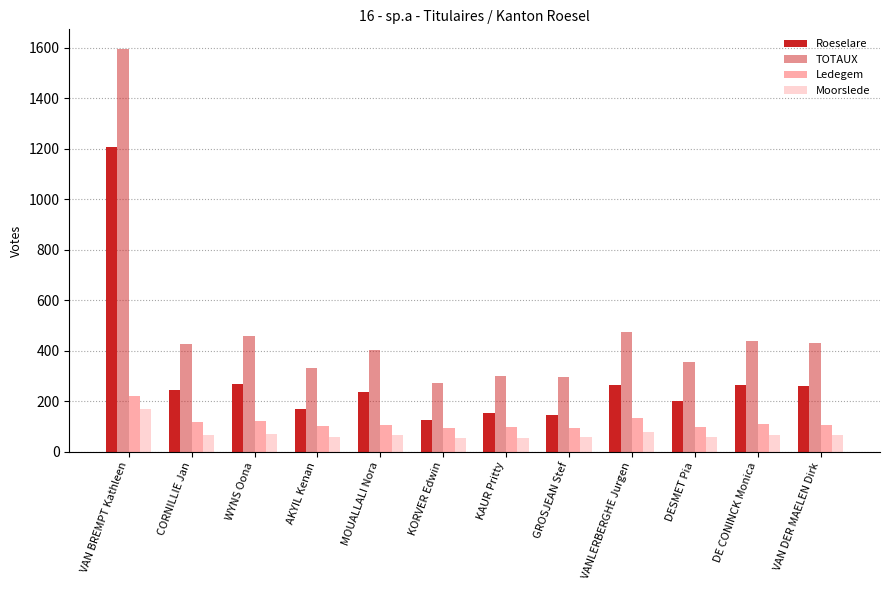

What is the difference between the Moorslede values at VANLERBERGHE Jurgen and DESMET Pia?

19